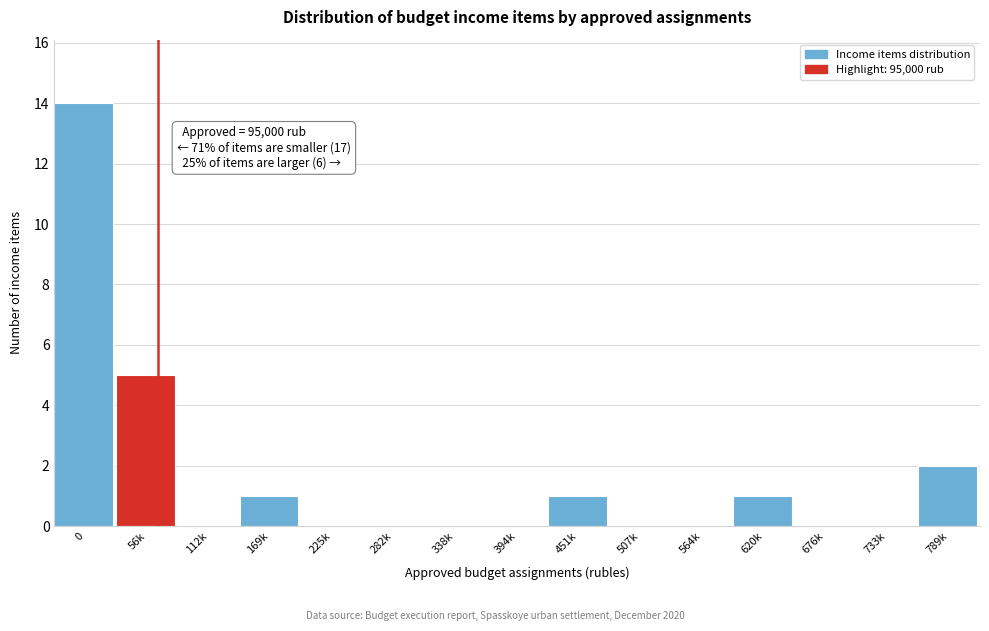

Reading left to right, extract all data points from this chart.

0=14	56k=5	112k=0	169k=1	225k=0	282k=0	338k=0	394k=0	451k=1	507k=0	564k=0	620k=1	676k=0	733k=0	789k=2